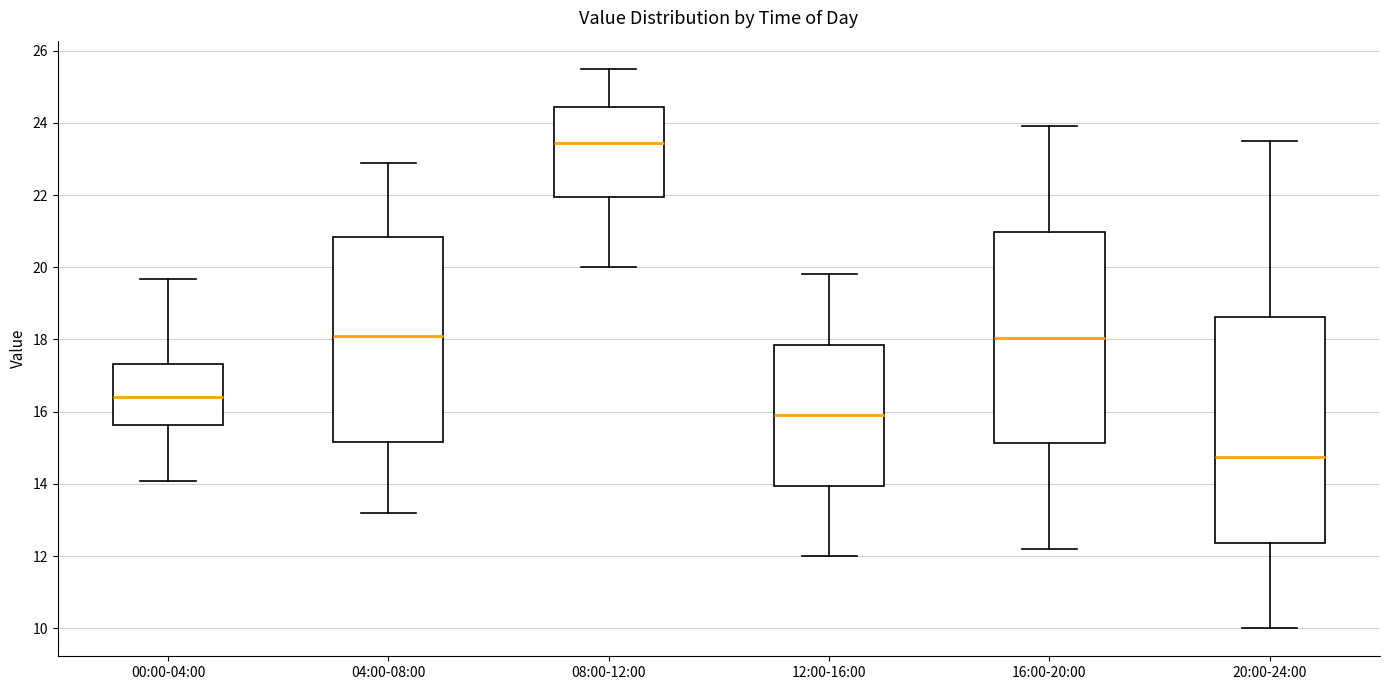

Comparing the boxes themselves (not the whiskers), which one is the tallest?

20:00-24:00